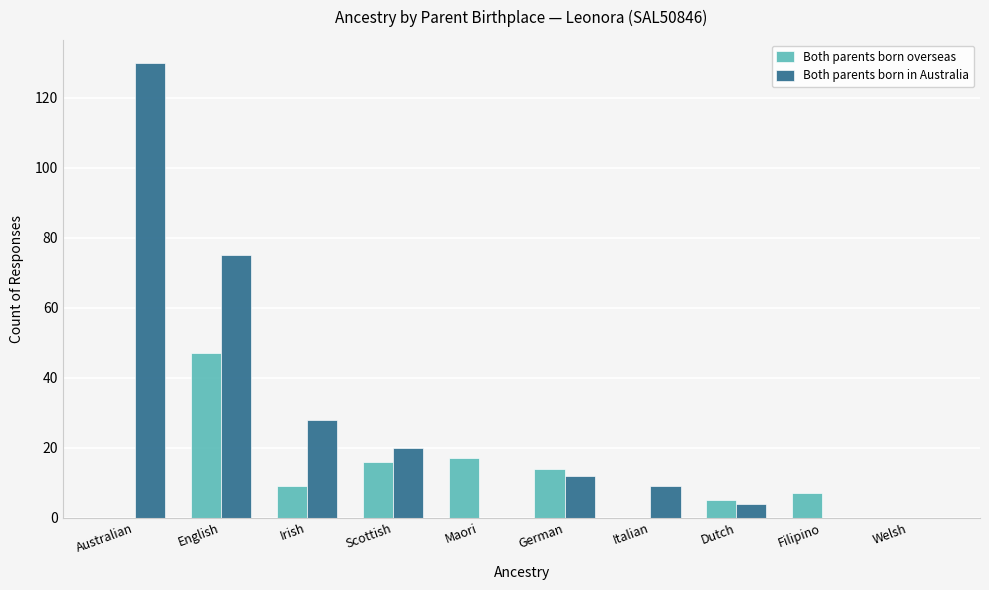

Between Irish and Filipino, which series saw the biggest shift?

Both parents born in Australia